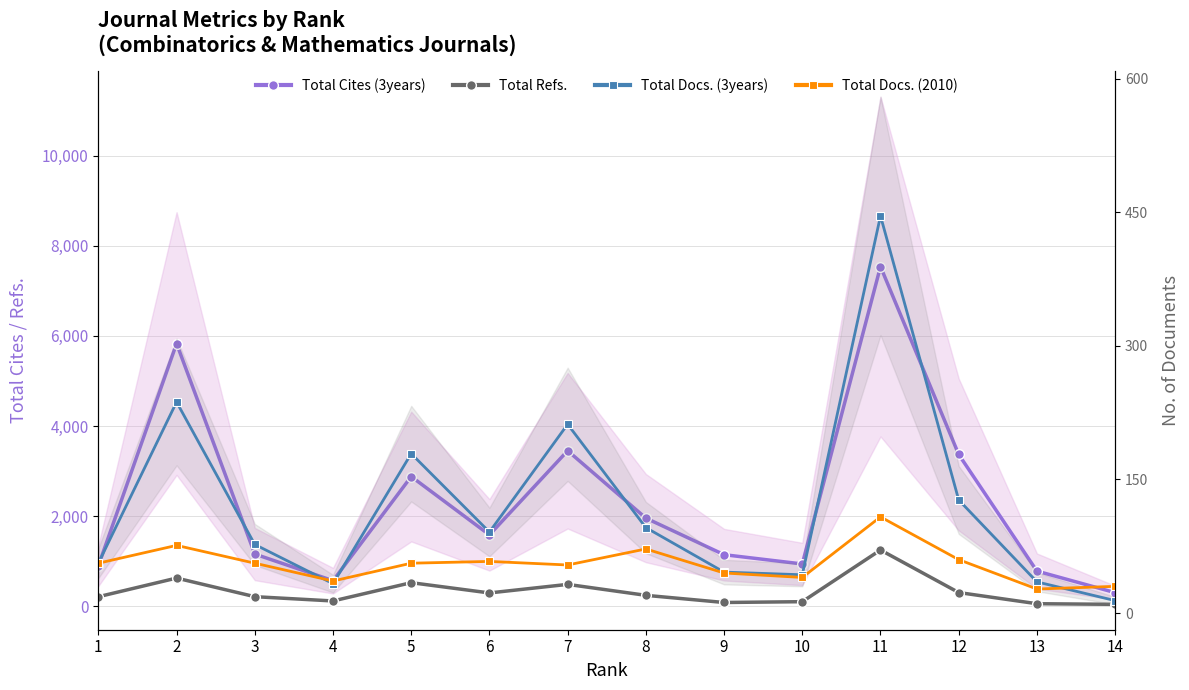

Reading right to left, list all the values displayed in this chart.

Total Cites (3years): 14=303	13=781	12=3369	11=7539	10=939	9=1145	8=1957	7=3452	6=1585	5=2879	4=568	3=1159	2=5831	1=899
Total Refs.: 14=43	13=57	12=305	11=1249	10=102	9=84	8=243	7=486	6=296	5=524	4=118	3=213	2=626	1=212
Total Docs. (3years): 14=14	13=35	12=127	11=446	10=43	9=46	8=96	7=212	6=91	5=179	4=33	3=77	2=237	1=56
Total Docs. (2010): 14=30	13=27	12=60	11=108	10=40	9=45	8=72	7=54	6=58	5=56	4=36	3=56	2=76	1=56